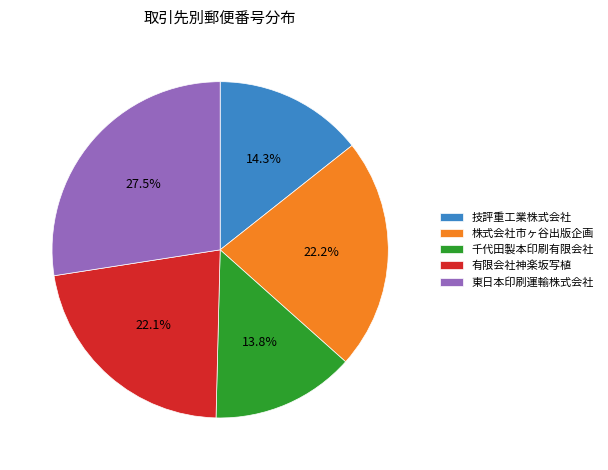

Does 千代田製本印刷有限会社 account for over 50% of the chart?

No